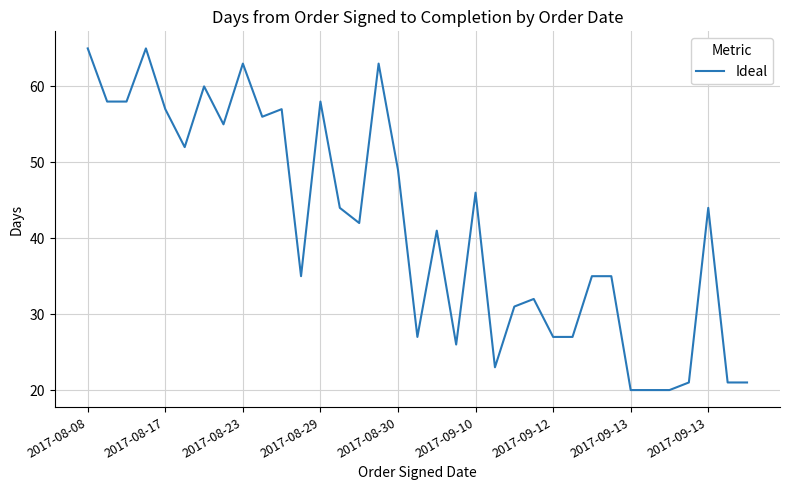

What is the sum of all values?

1454